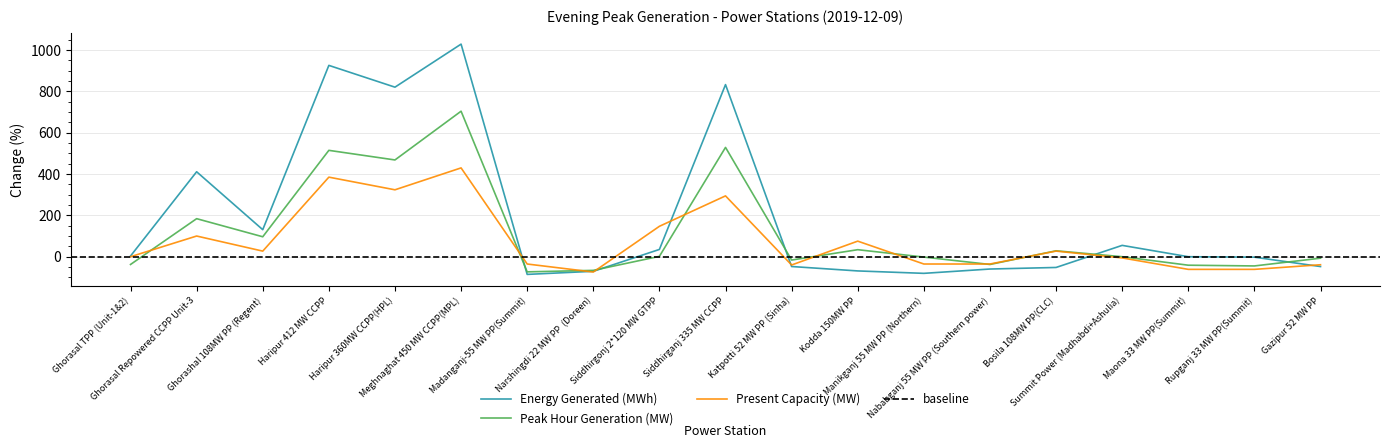

How many interior local peaks does the Present Capacity (MW) series have?

6